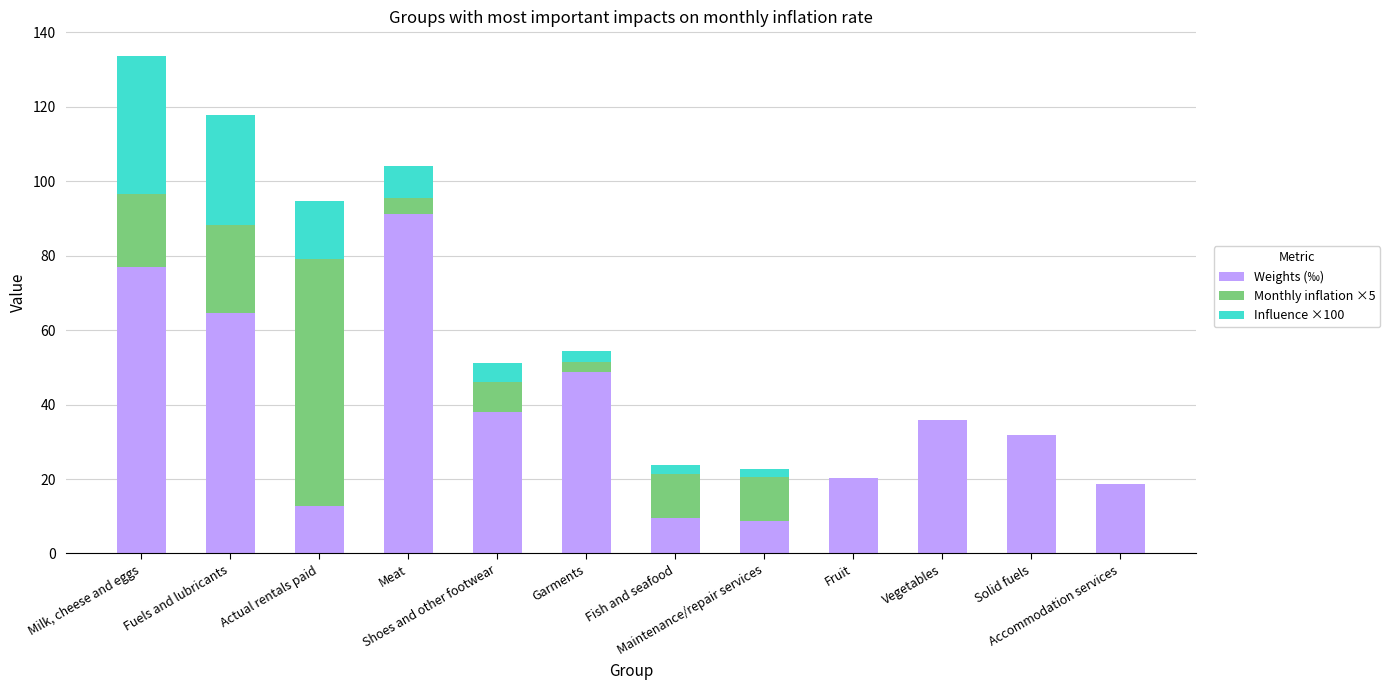

What is the maximum value for Weights (‰)?

91.1